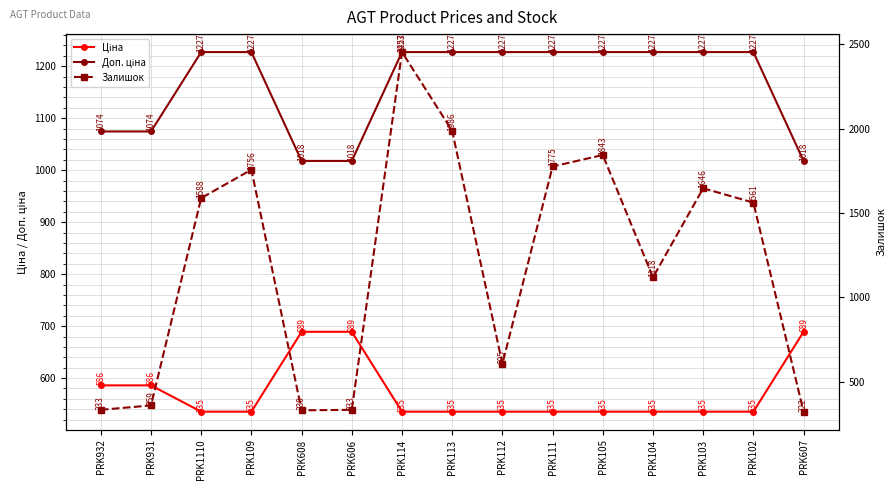

What position from the right is PRK114?

9